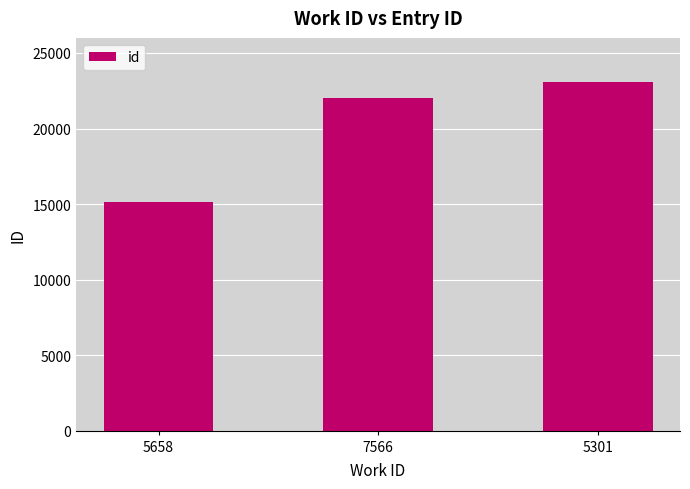

What is the approximate value at 7566?

22052